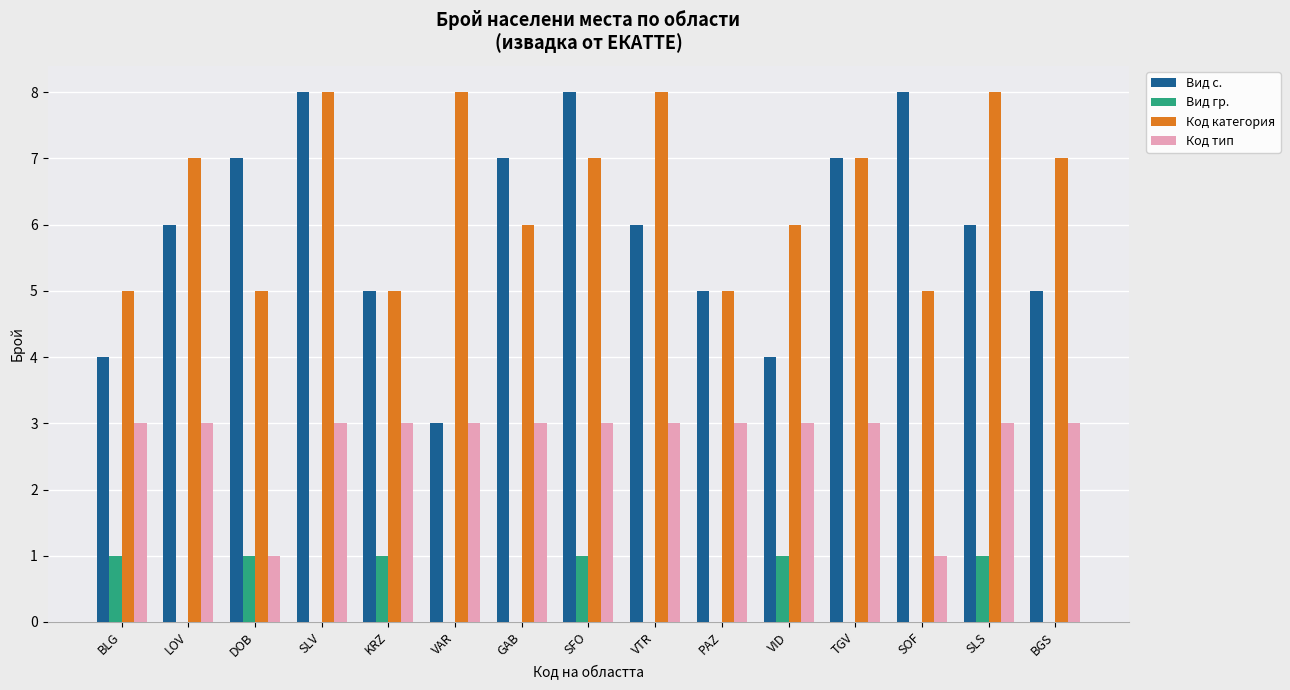

What is the maximum value for Вид с.?

8